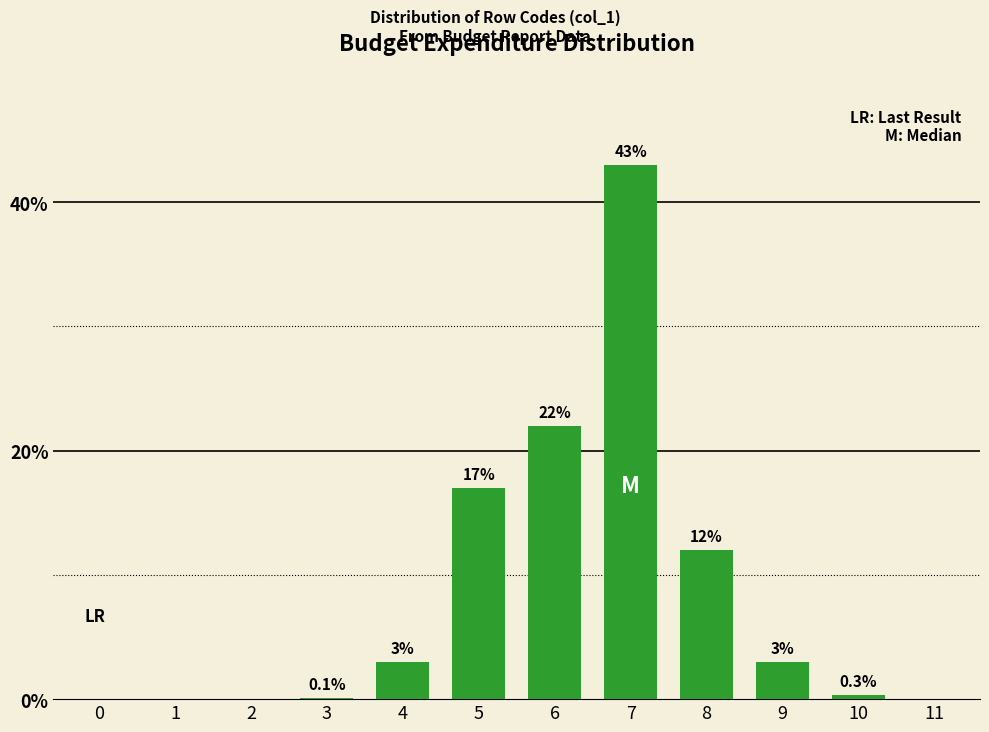

Reading left to right, extract all data points from this chart.

0=0.0	1=0.0	2=0.0	3=0.1	4=3.0	5=17.0	6=22.0	7=43.0	8=12.0	9=3.0	10=0.3	11=0.0